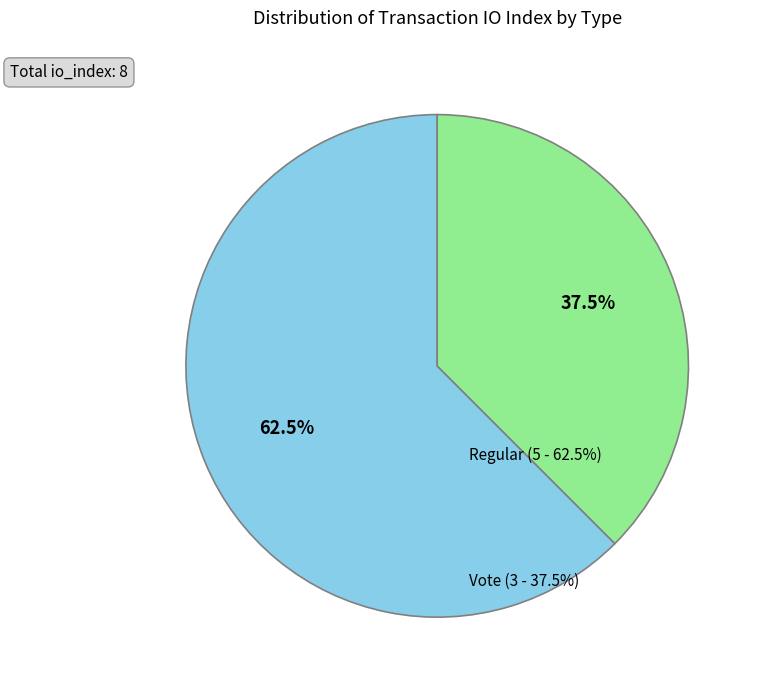

Is there any slice that represents more than half of the pie?

Yes